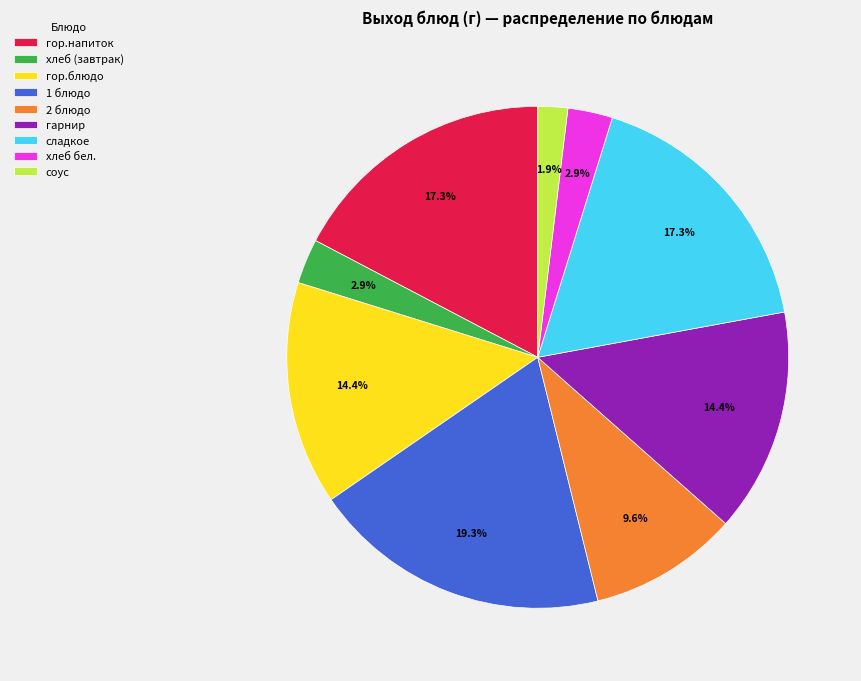

Which slice is the largest?

1 блюдо